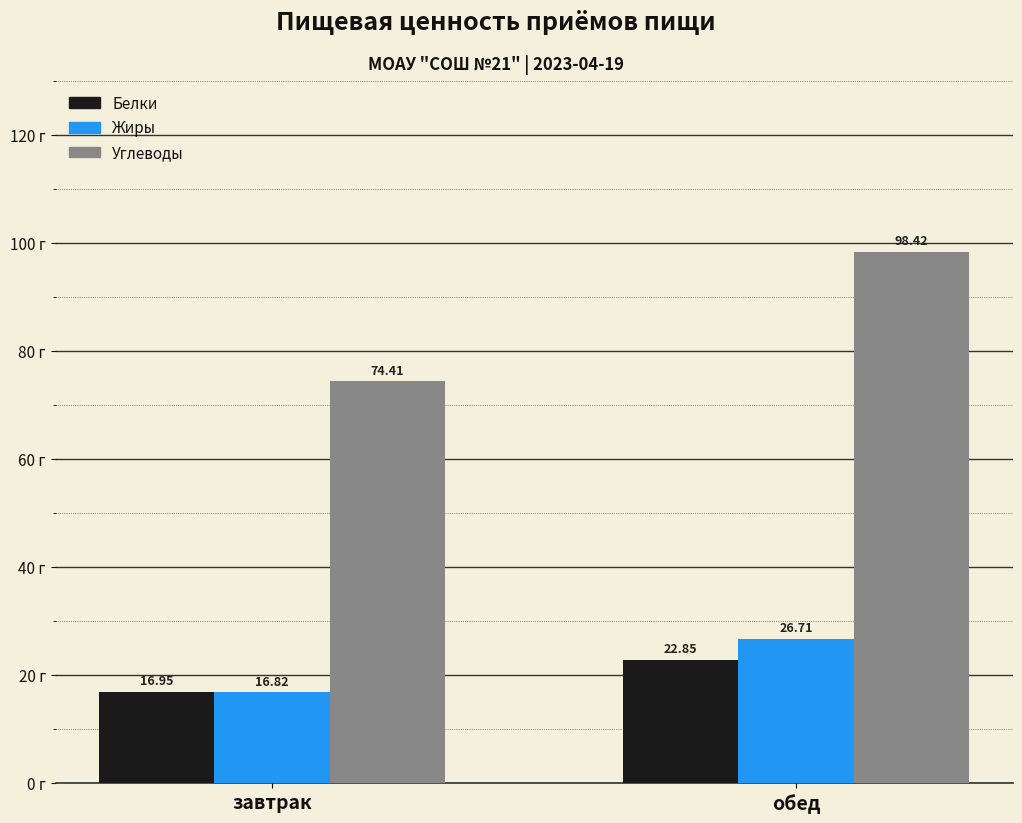

What position from the right is завтрак?

2